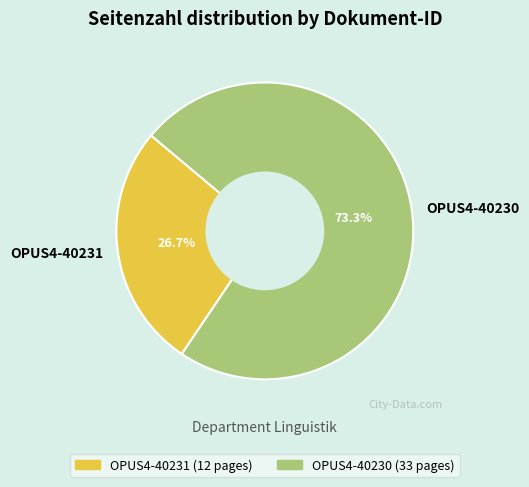

Is it true that OPUS4-40230 is 73% of the pie?

True